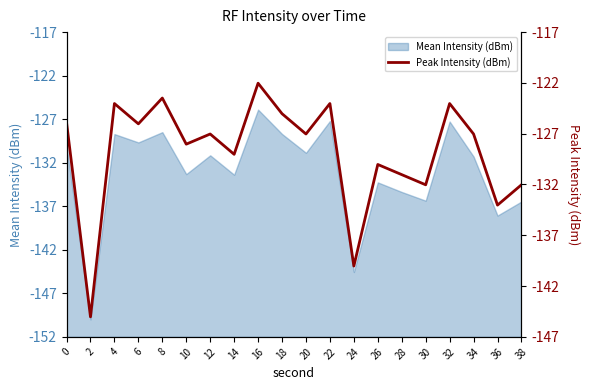

True or false: there are more than 1 points higher than both neighbors.

True